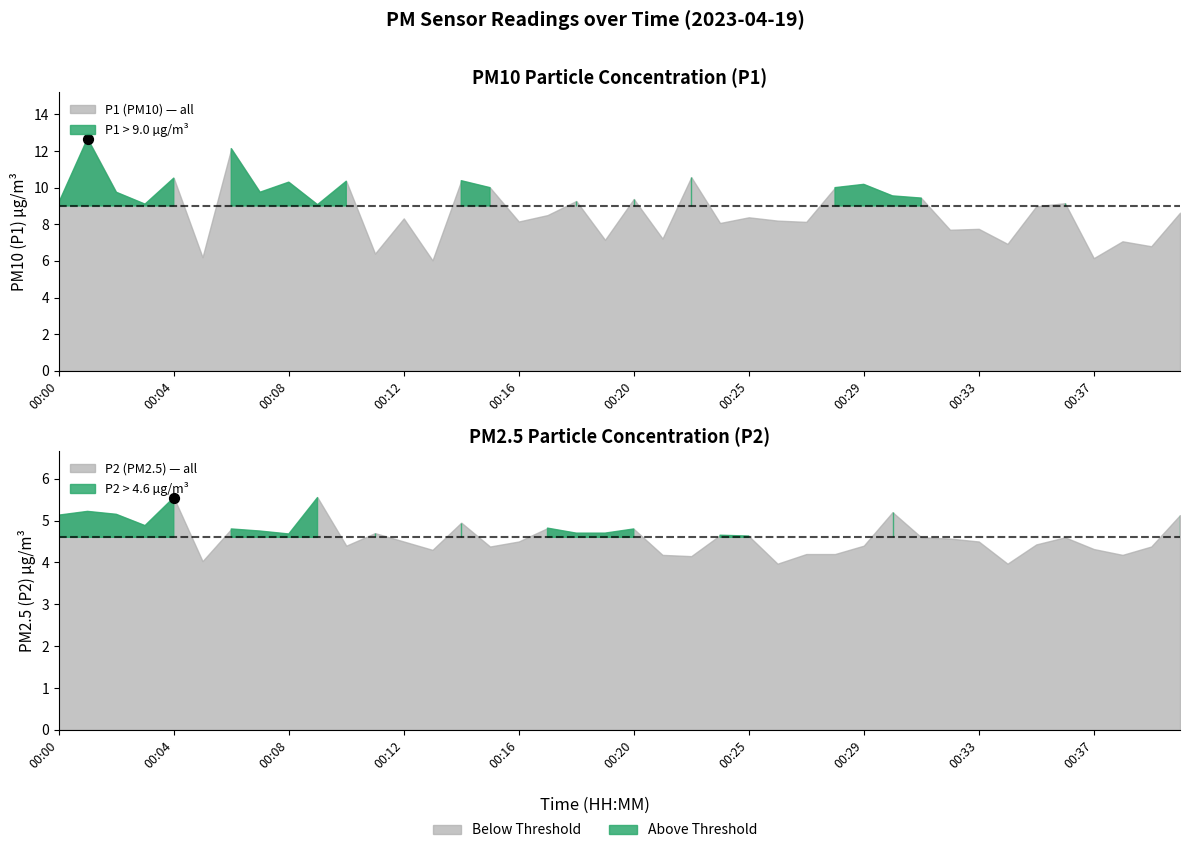

Which series reaches the minimum Y coordinate?

P2